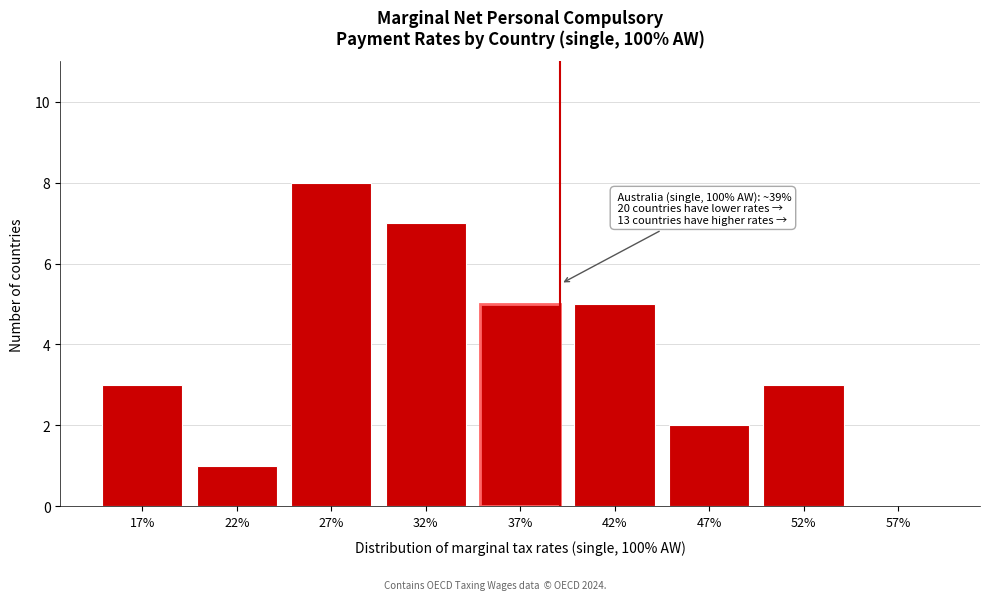

Reading left to right, extract all data points from this chart.

17%=3	22%=1	27%=8	32%=7	37%=5	42%=5	47%=2	52%=3	57%=0